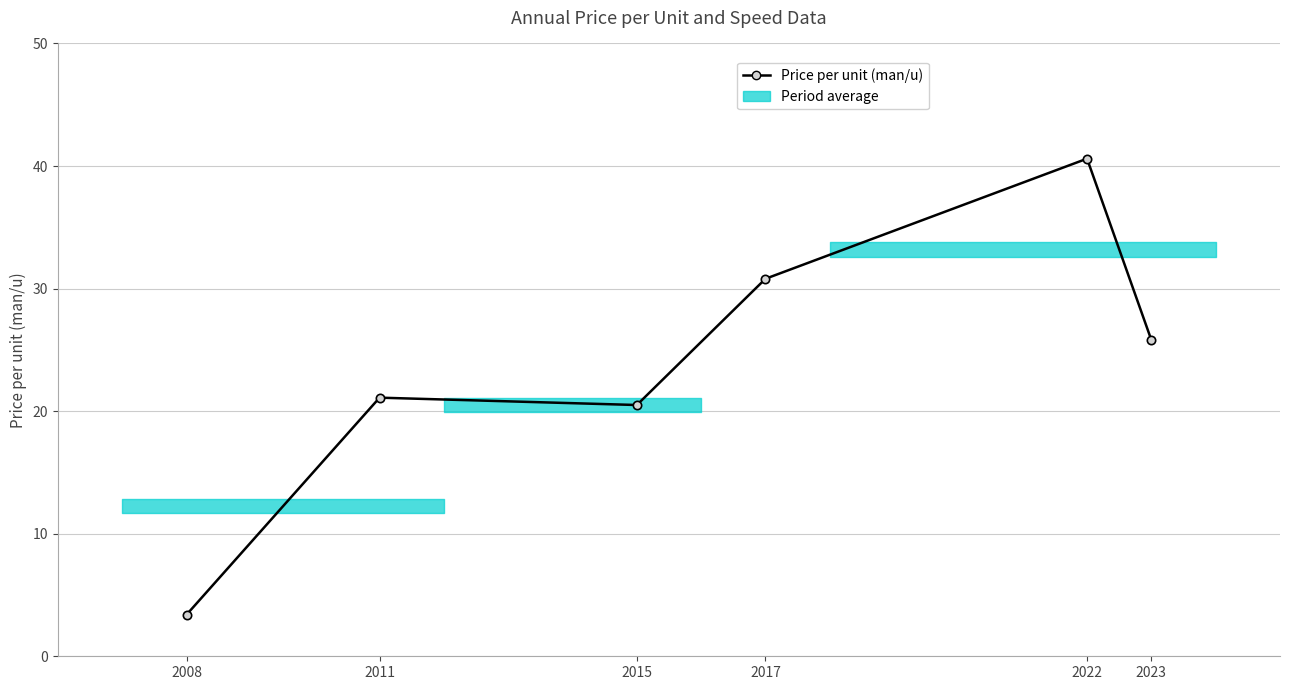

What is the difference between the values at 2011 and 2022?

19.5